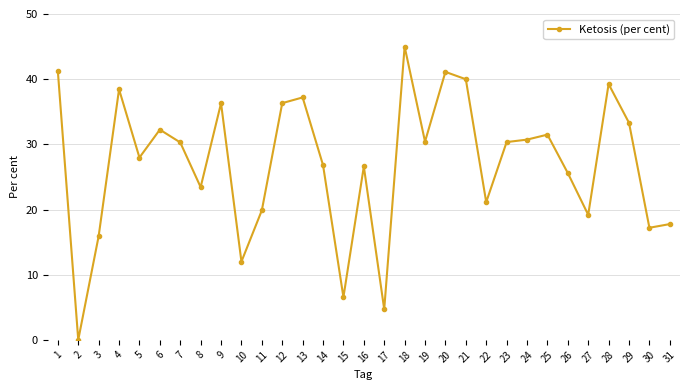

Which label corresponds to the largest value in the chart?

18